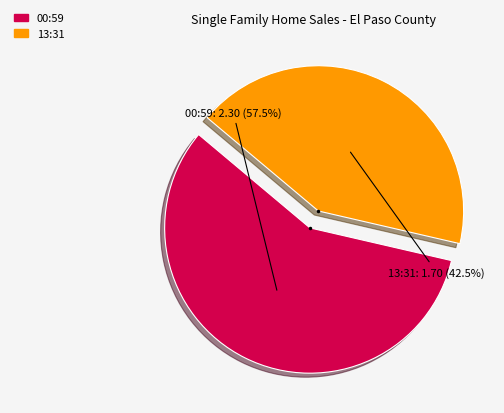

What percentage is NOT represented by 00:59?

42.5%